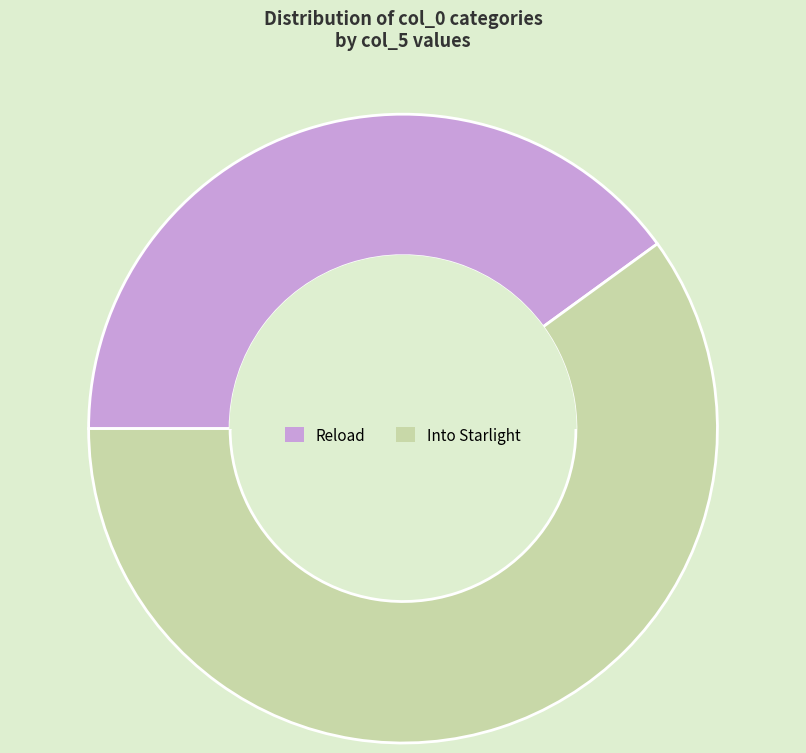

Does any single category account for the majority?

Yes